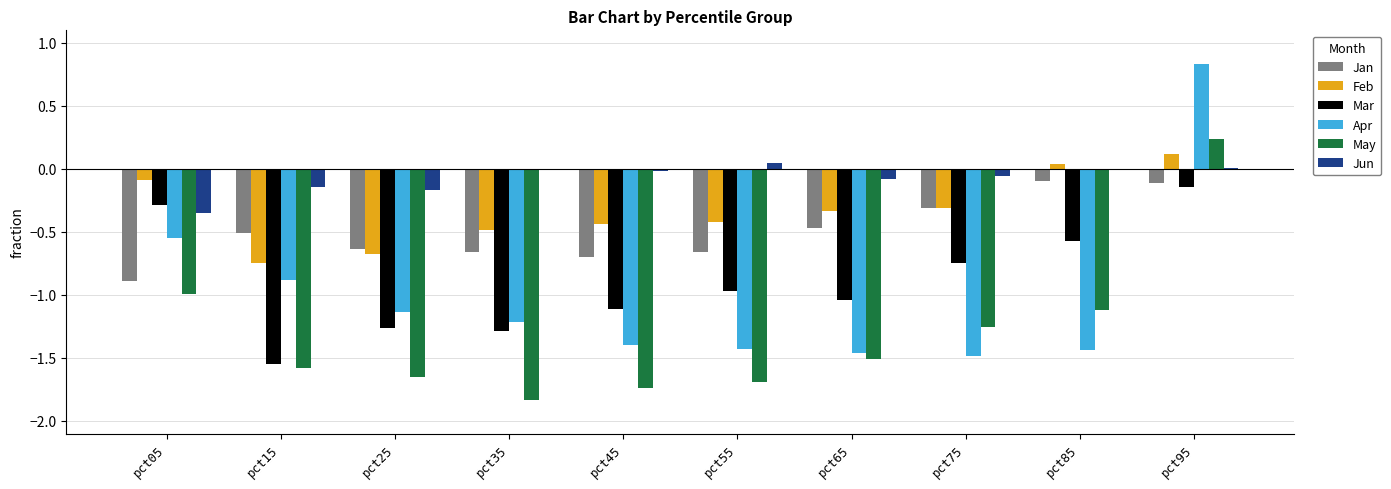

Is it true that Feb equals -0.4 at pct45?

True